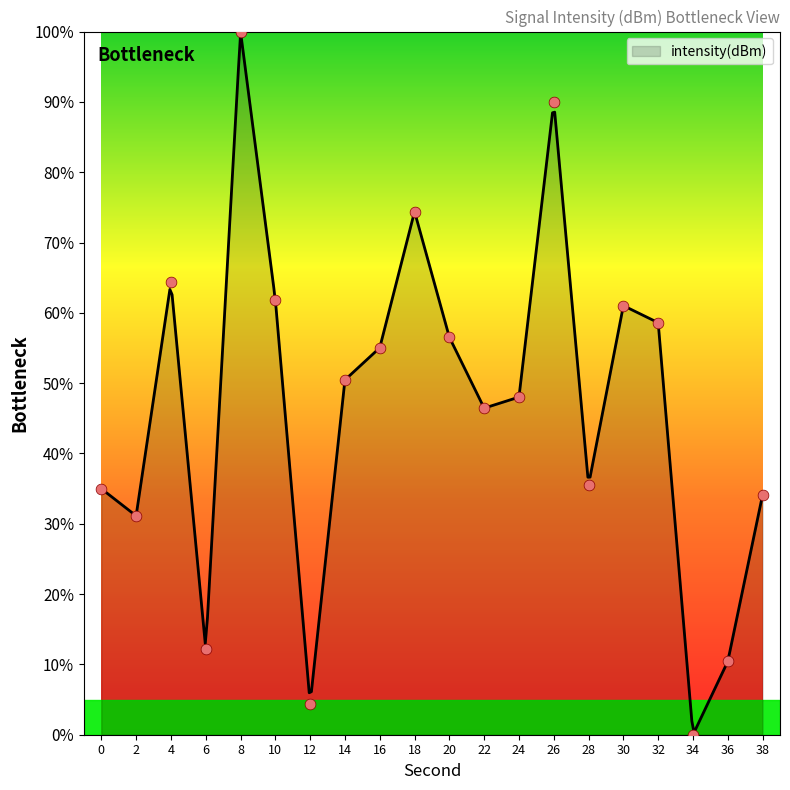

Between 20 and 22, which is larger?

20